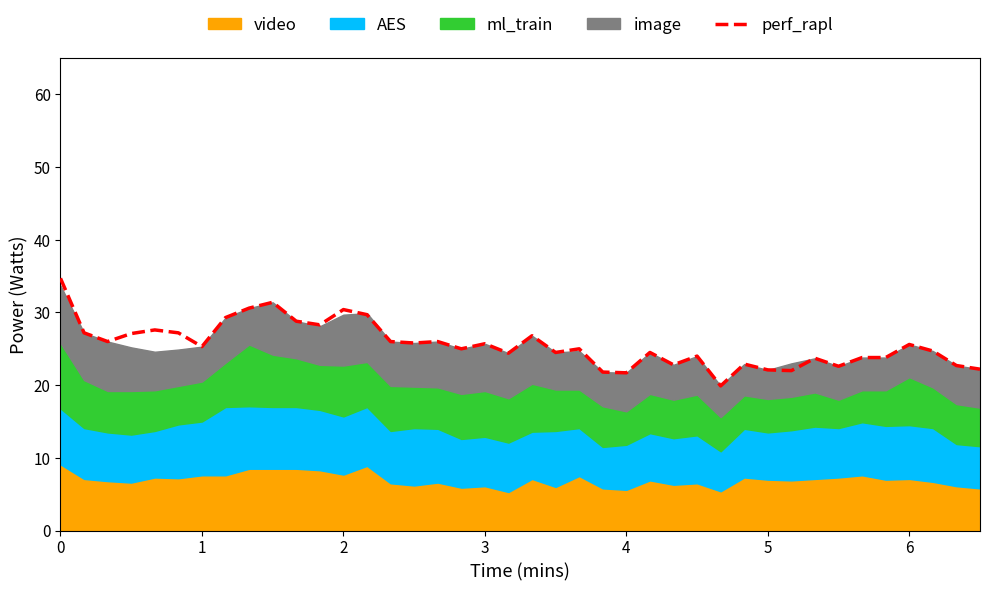

Count the number of categories in the chart.

40